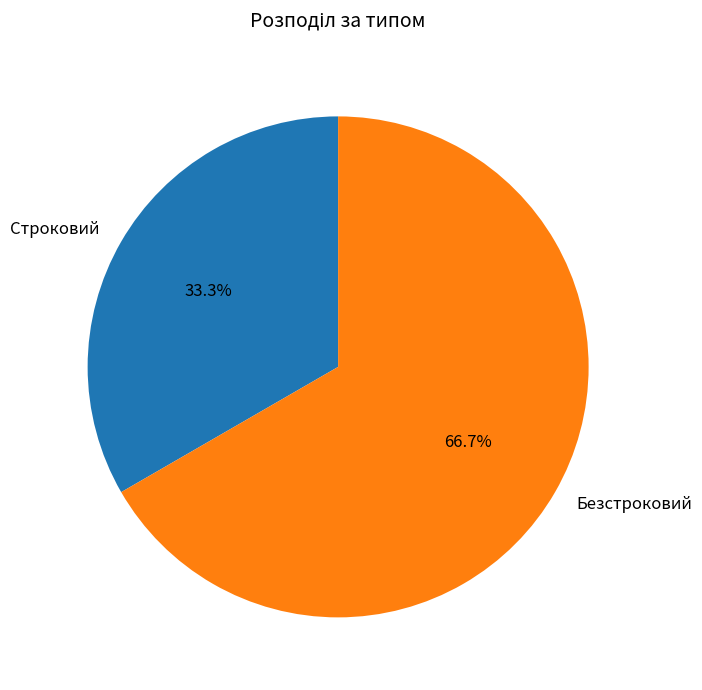

To the nearest percent, what portion does Строковий represent?

33%